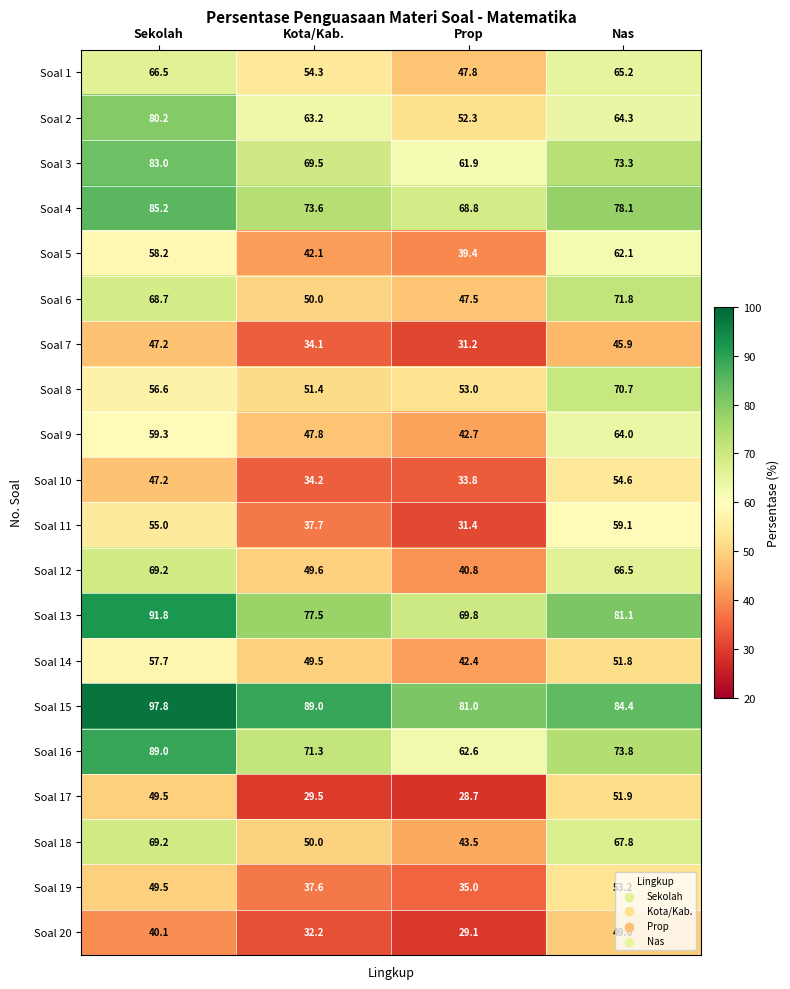

Which series changed the most between Kota/Kab. and Nas?

Soal 17